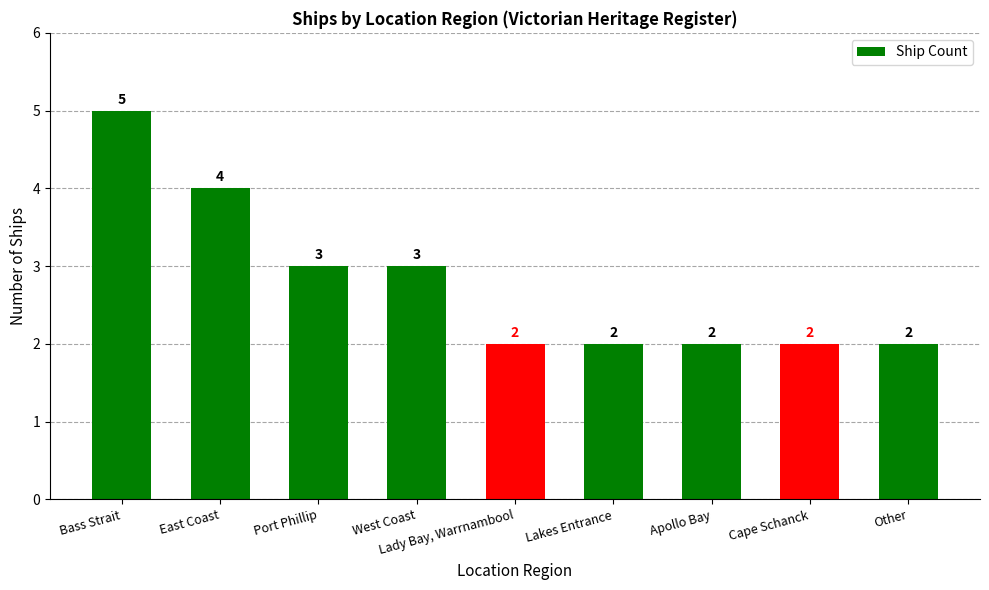

Read the value at East Coast.

4